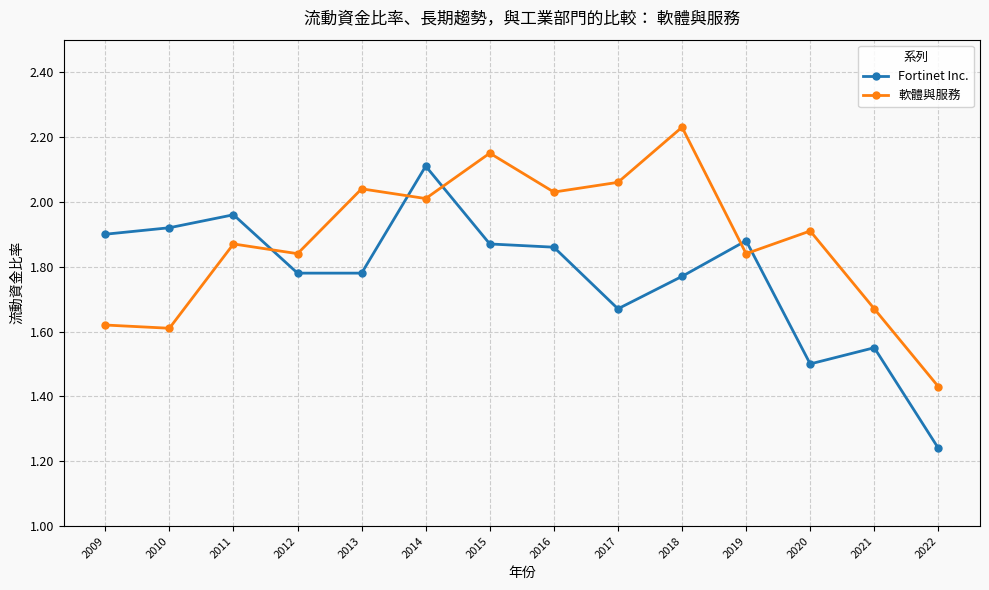

True or false: 軟體與服務 has more than 2 interior local peaks.

True